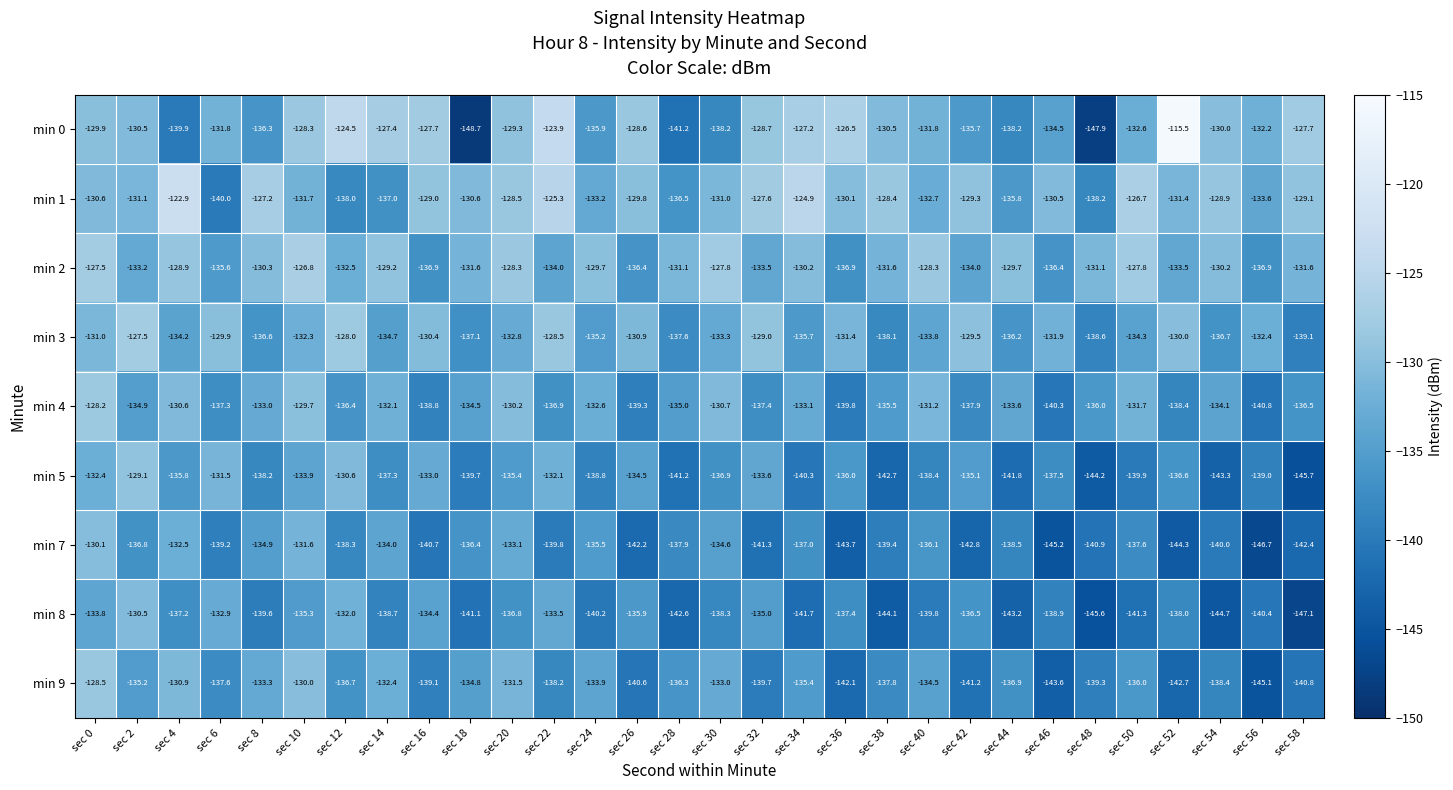

Which series changed the most between sec 42 and sec 48?

min 0